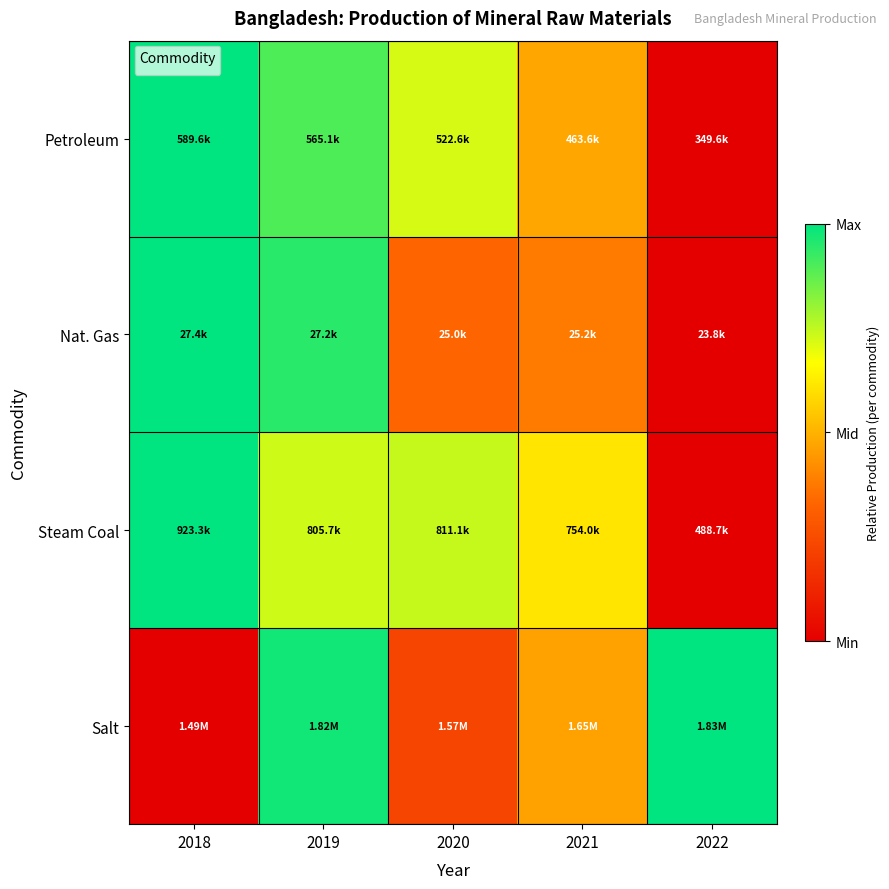

What is the sum of the values at 2018 and 2020?

1.7